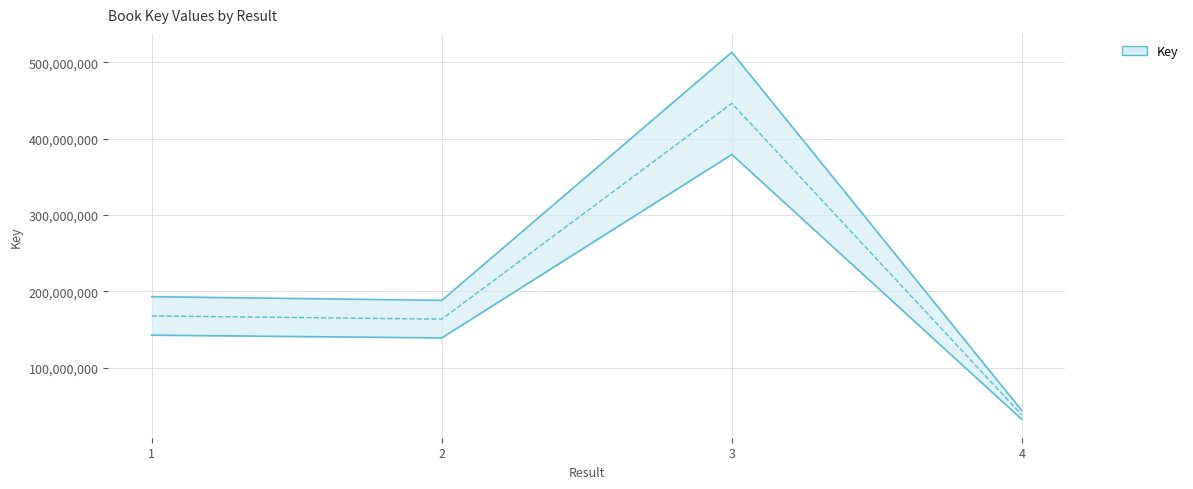

Is this an area chart (filled region under the line)?

No